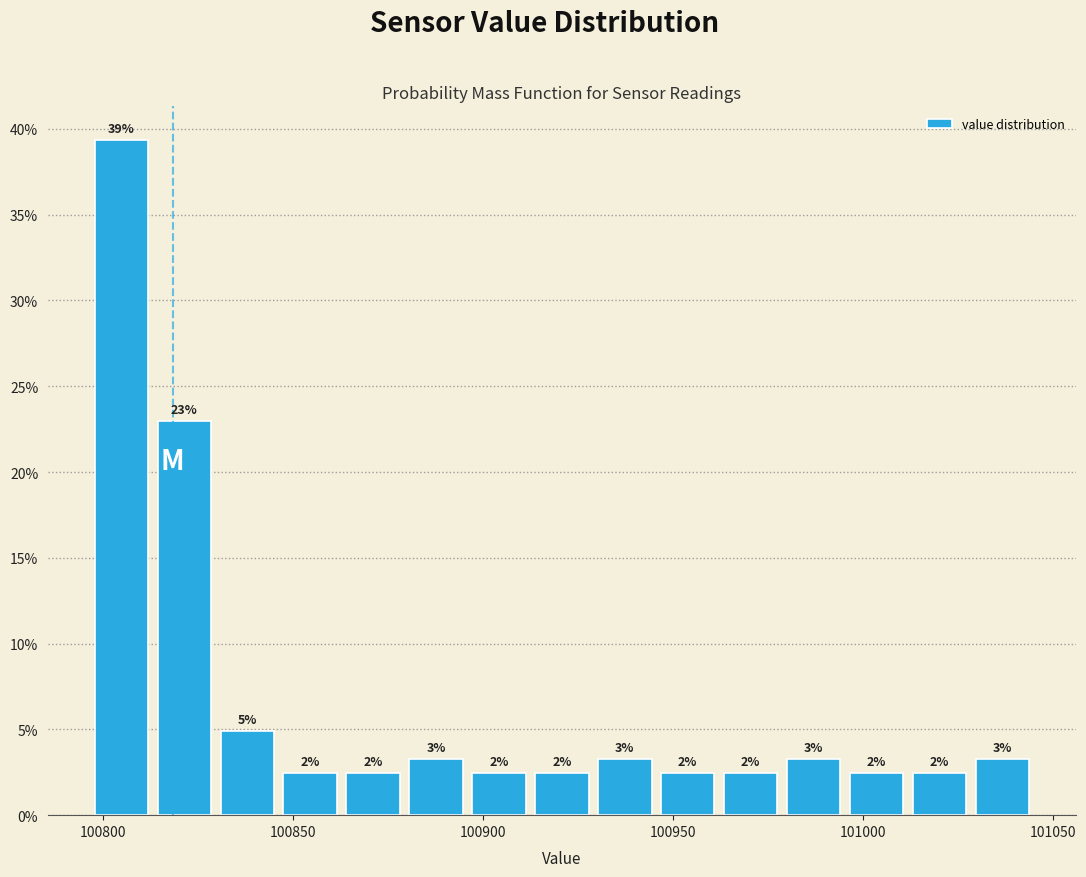

Around what value on the x-axis is the tallest bar? Give the approximate position of its centre, as read against the axis.

100805